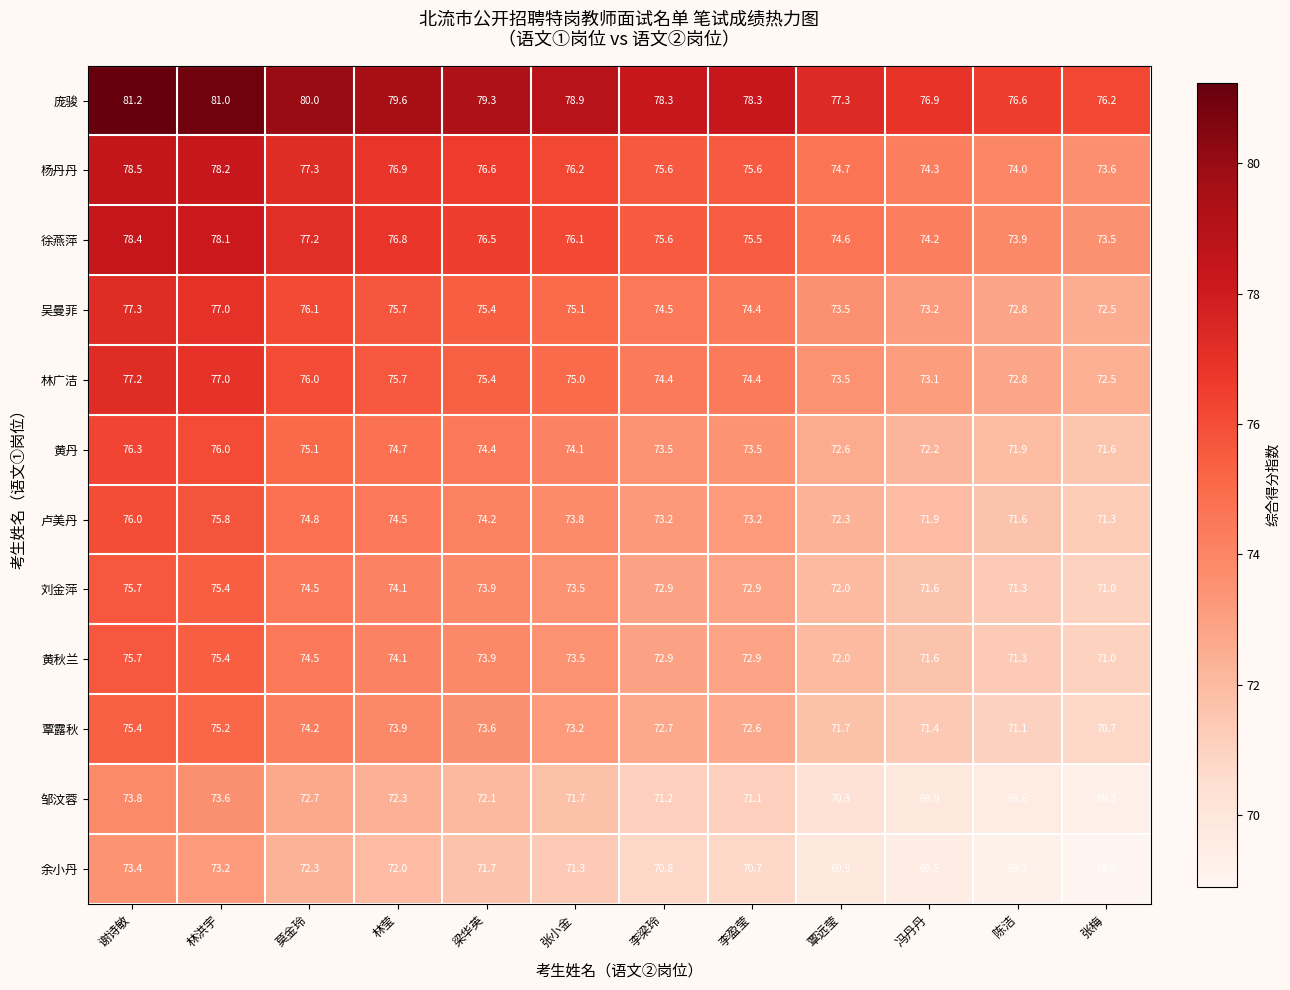

At which category does the chart reach its minimum across all series?

张梅